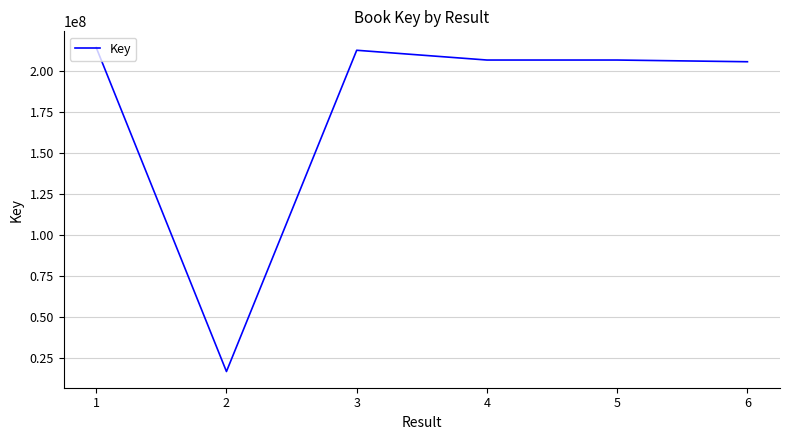

The chart shows a value of 205456148 at 6. True or false?

True